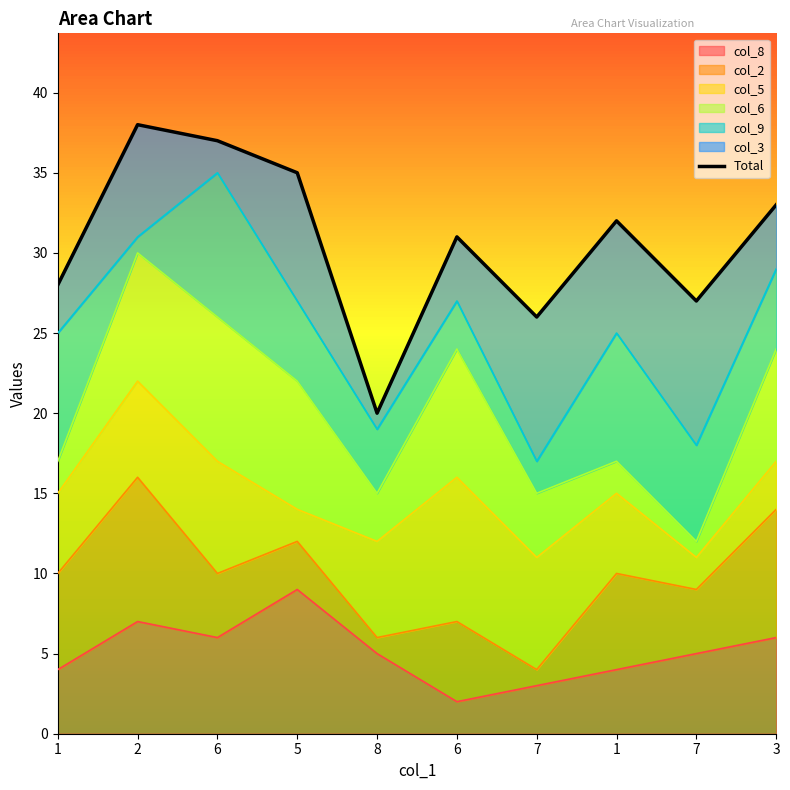

At which label is the value closest to 29?

1